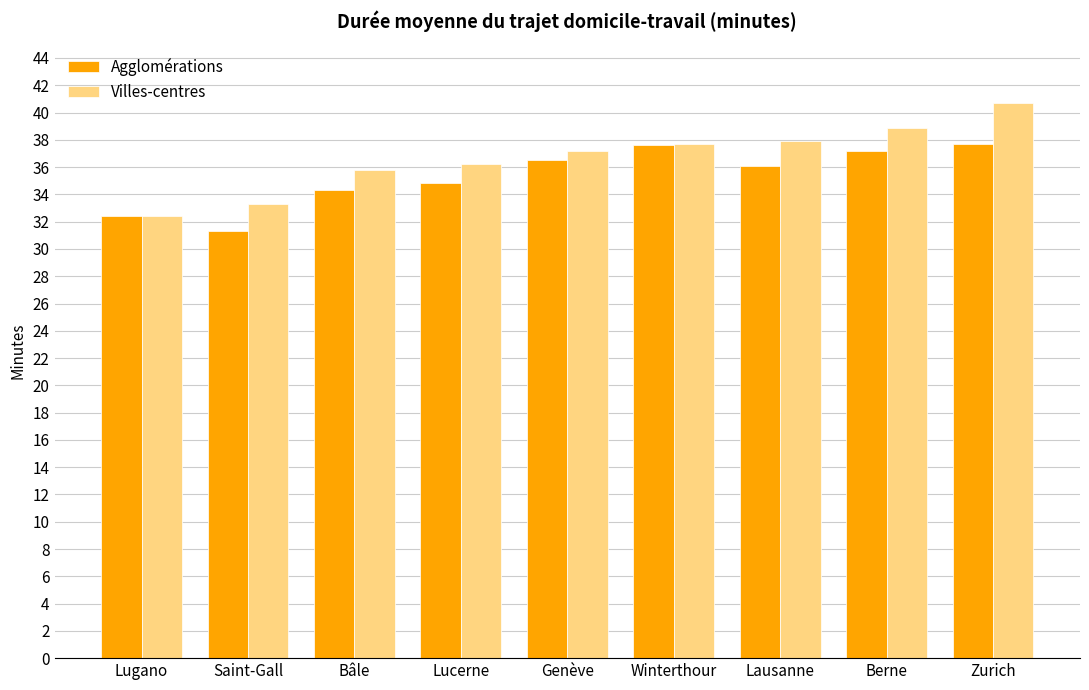

What is the difference between the second highest and second lowest values in the Agglomérations series?

5.2